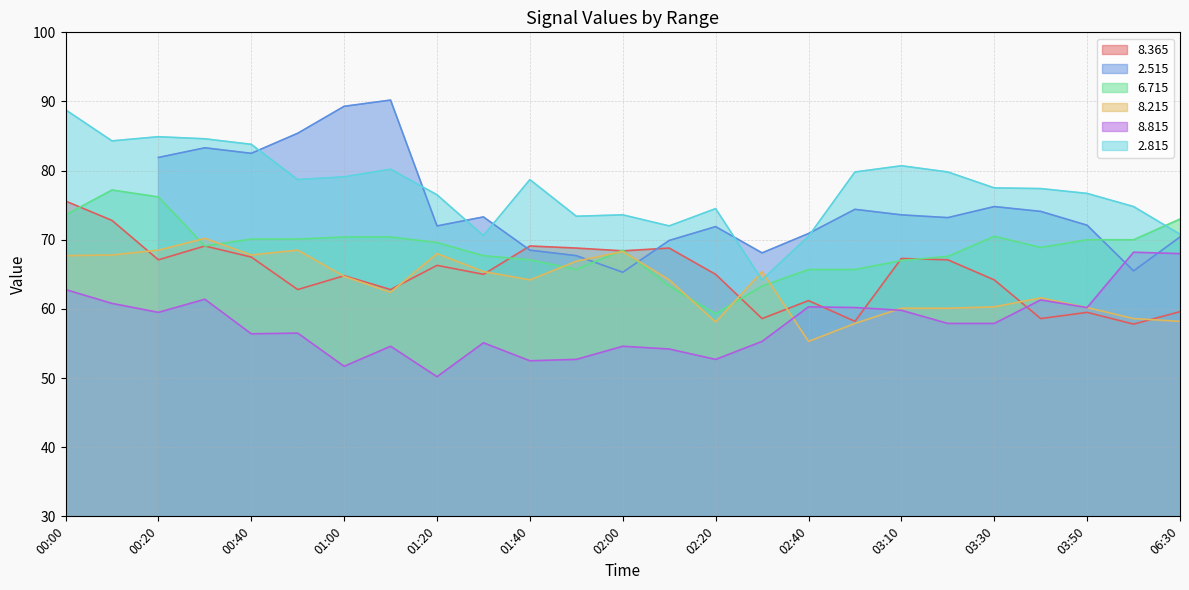

What position from the left is 01:00?

7